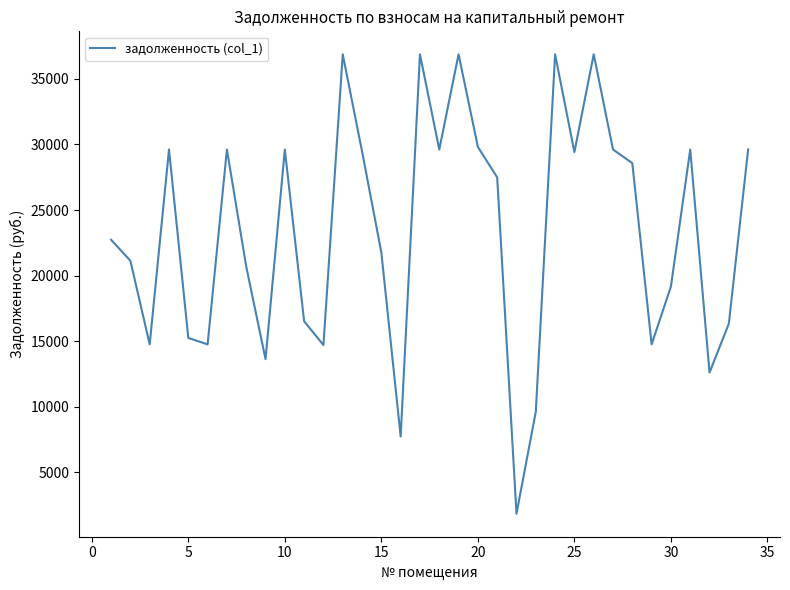

What is the minimum value shown in the chart?

1846.5